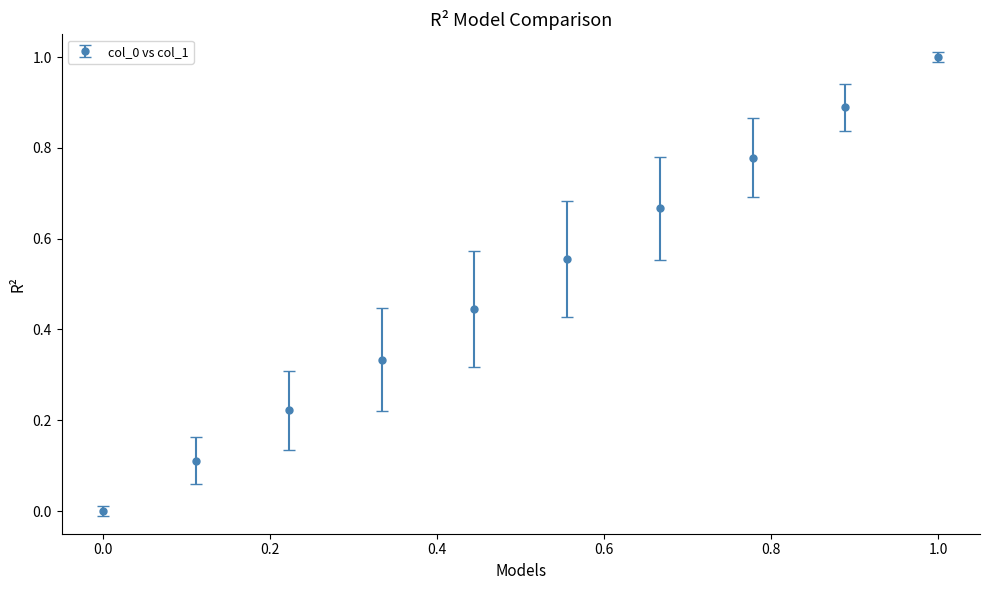

What is the average value?

0.5